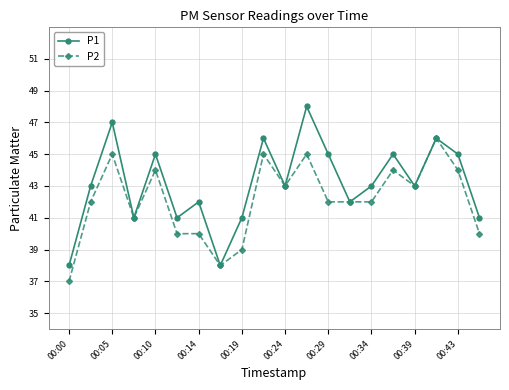

What is the value of the P1 point at the 17th from the left?

43